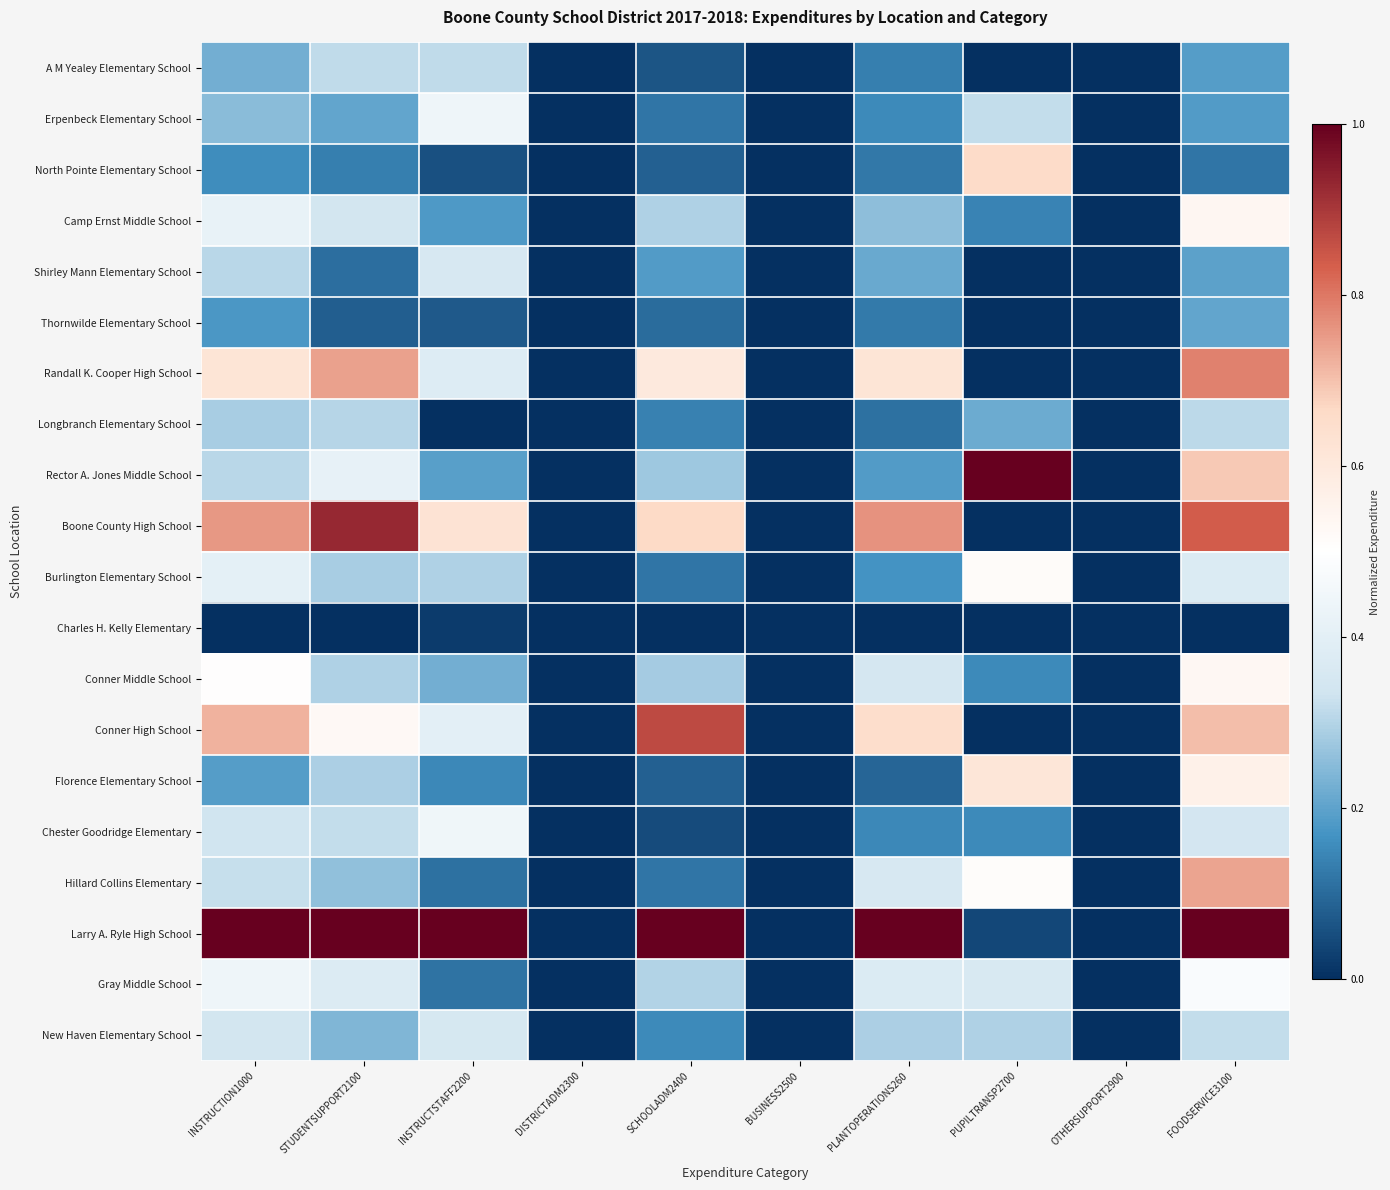

Which series has the largest total across all categories?

Larry A. Ryle High School